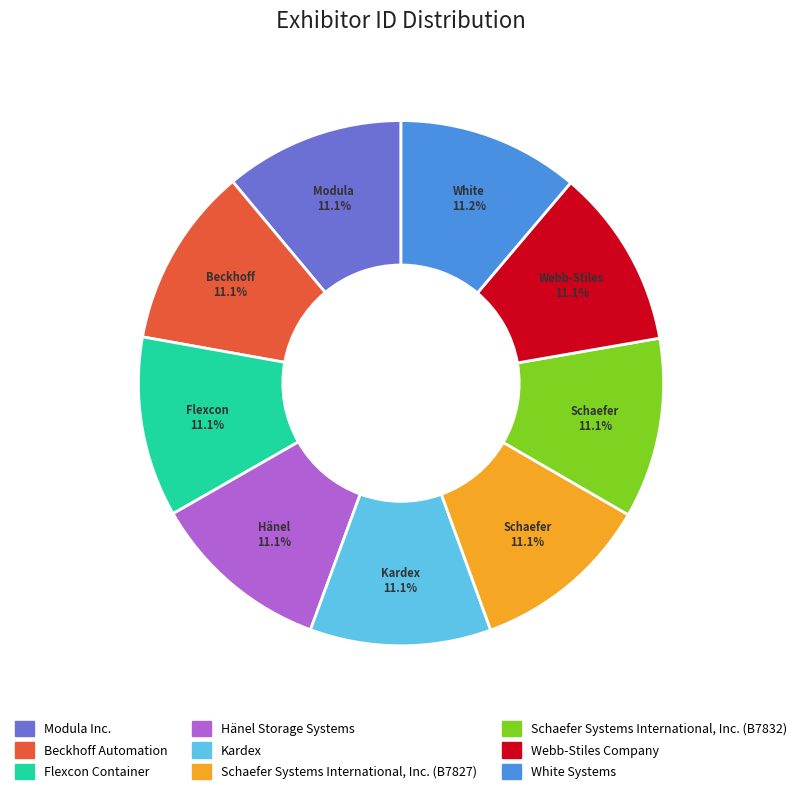

Is the sum of Beckhoff Automation and Modula Inc. greater than half?

No